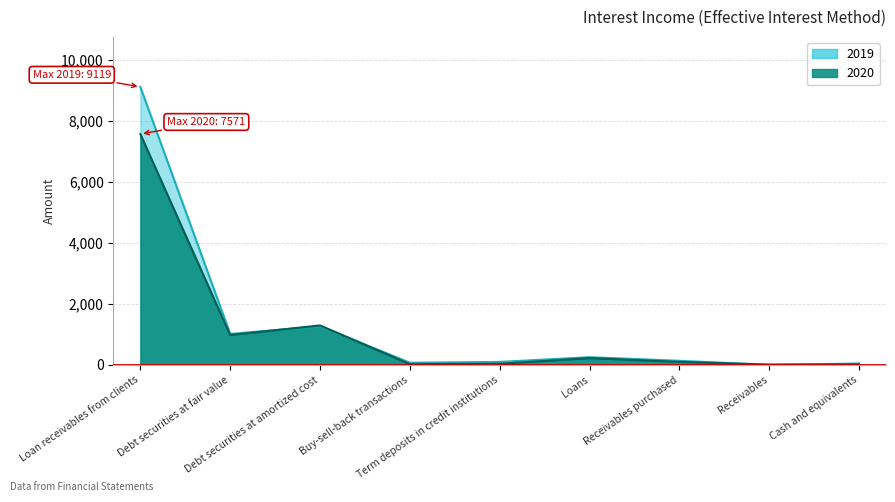

What is the difference between the 2019 values at Debt securities at amortized cost and Buy-sell-back transactions?

1195